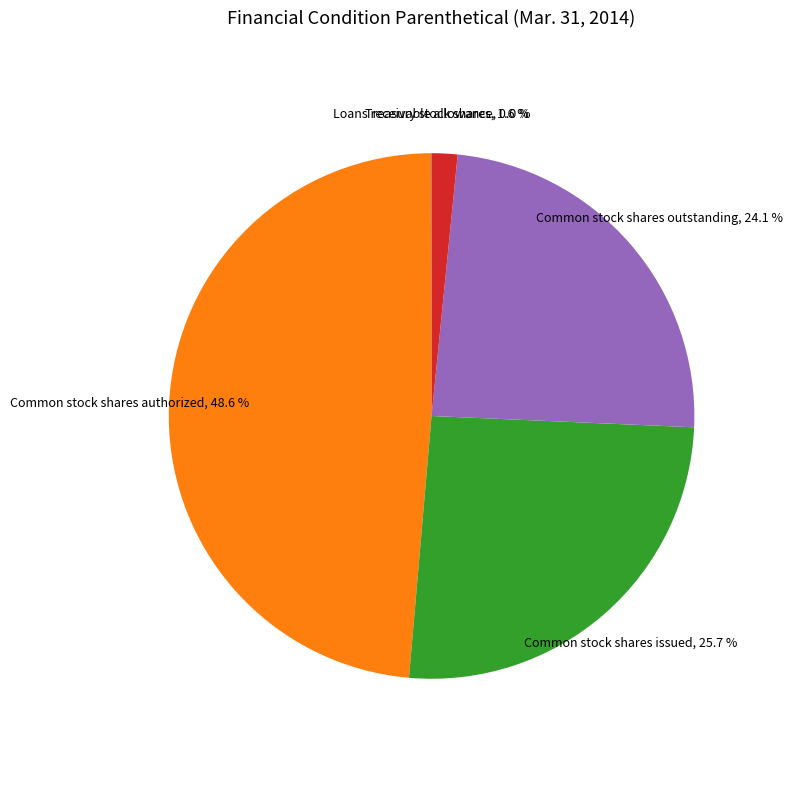

The Common stock shares issued slice represents 26% of the pie. True or false?

True